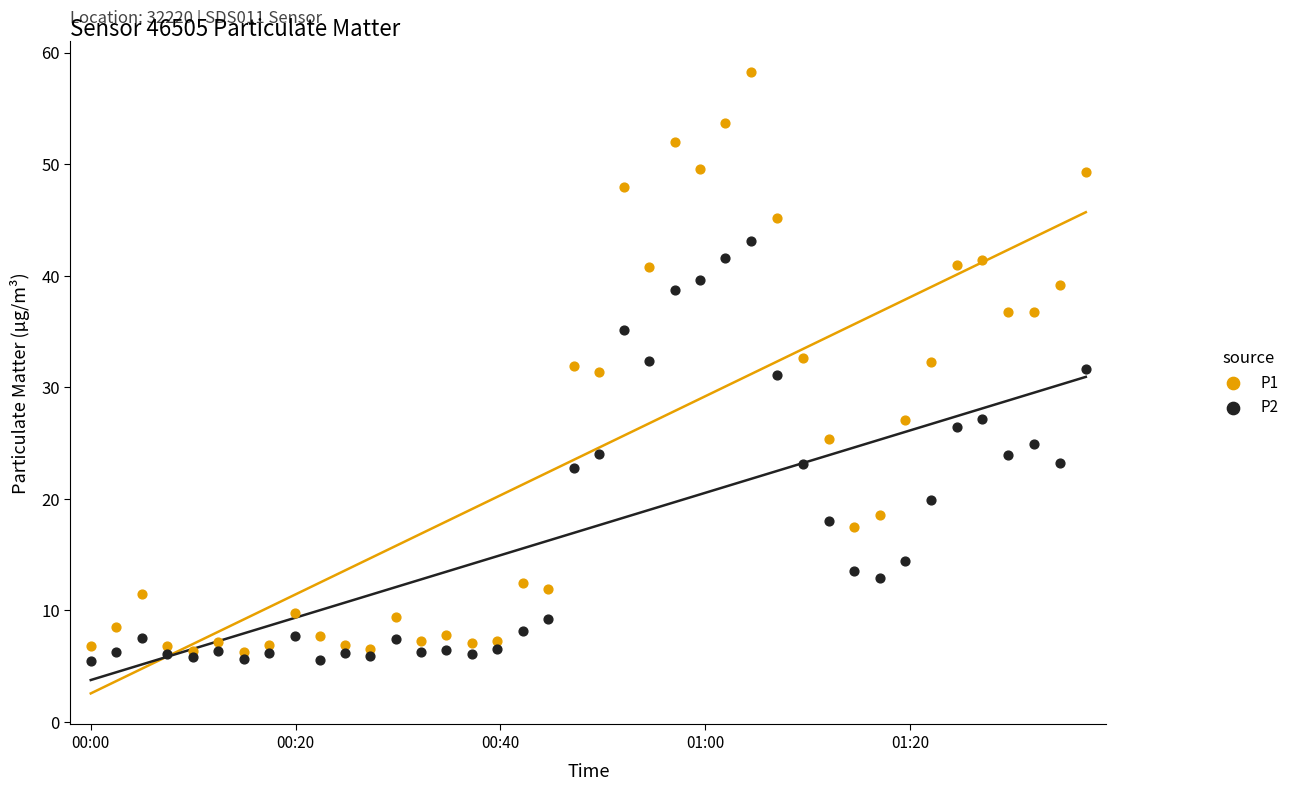

Which series reaches the maximum Y coordinate?

P1